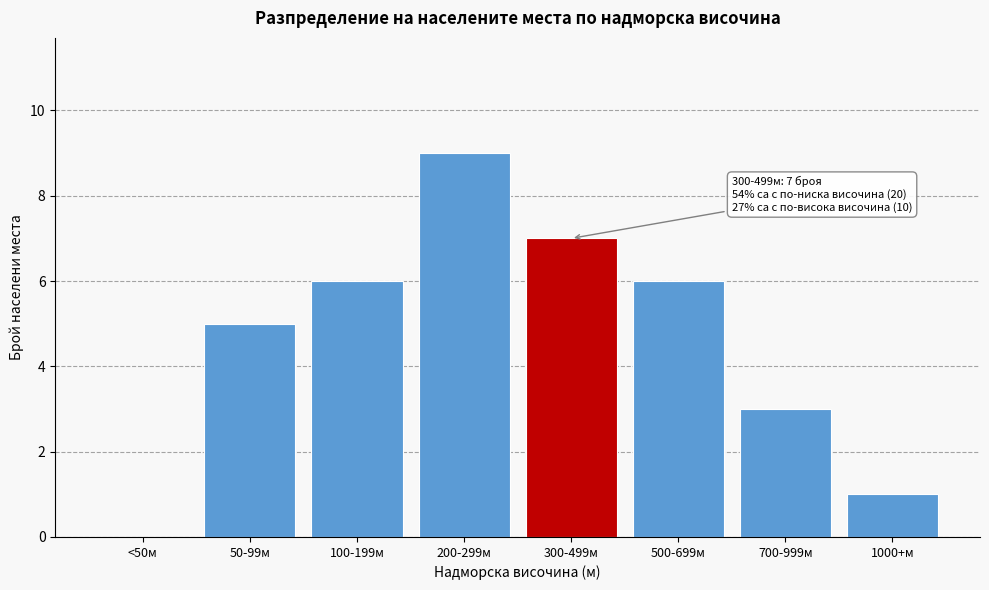

Reading left to right, extract all data points from this chart.

<50м=0	50-99м=5	100-199м=6	200-299м=9	300-499м=7	500-699м=6	700-999м=3	1000+м=1